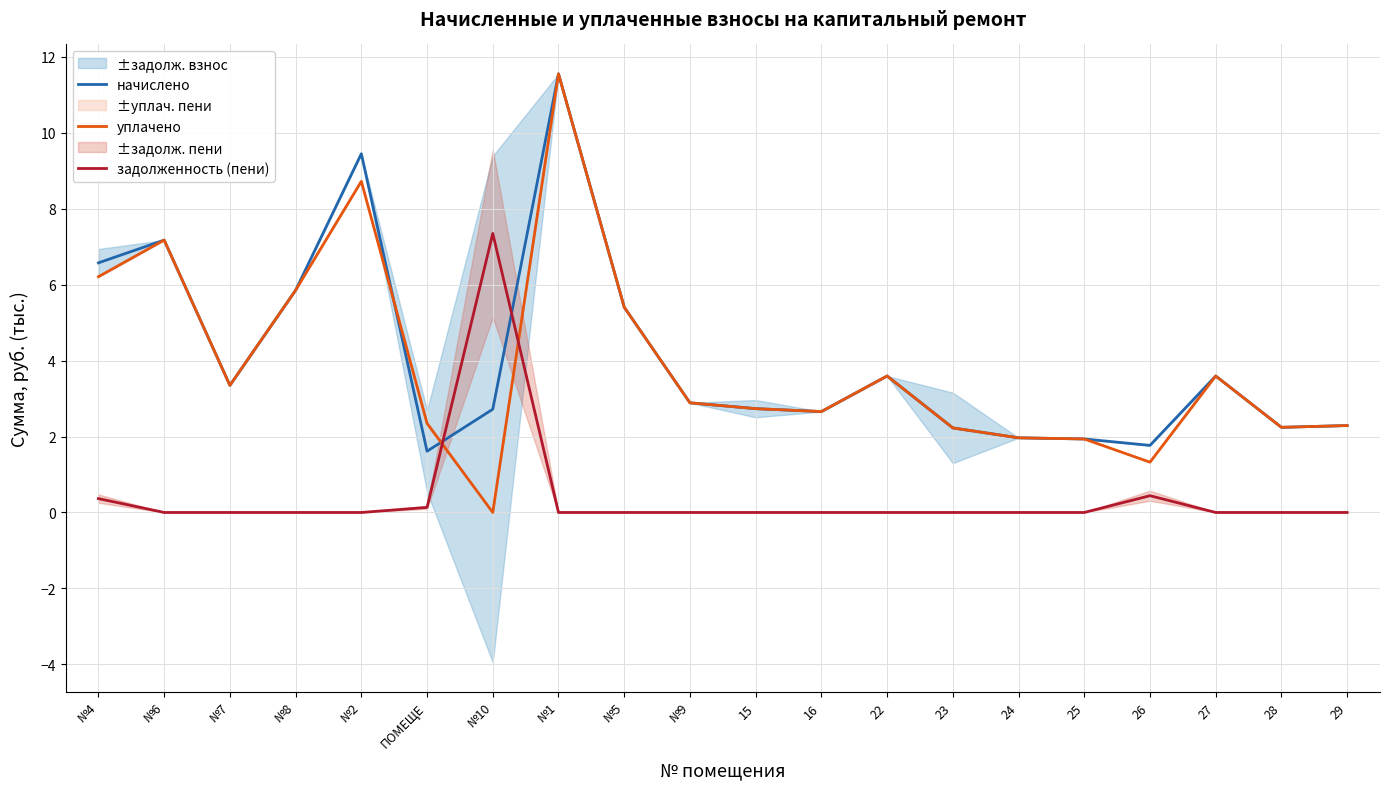

How many lines are shown in the chart?

3